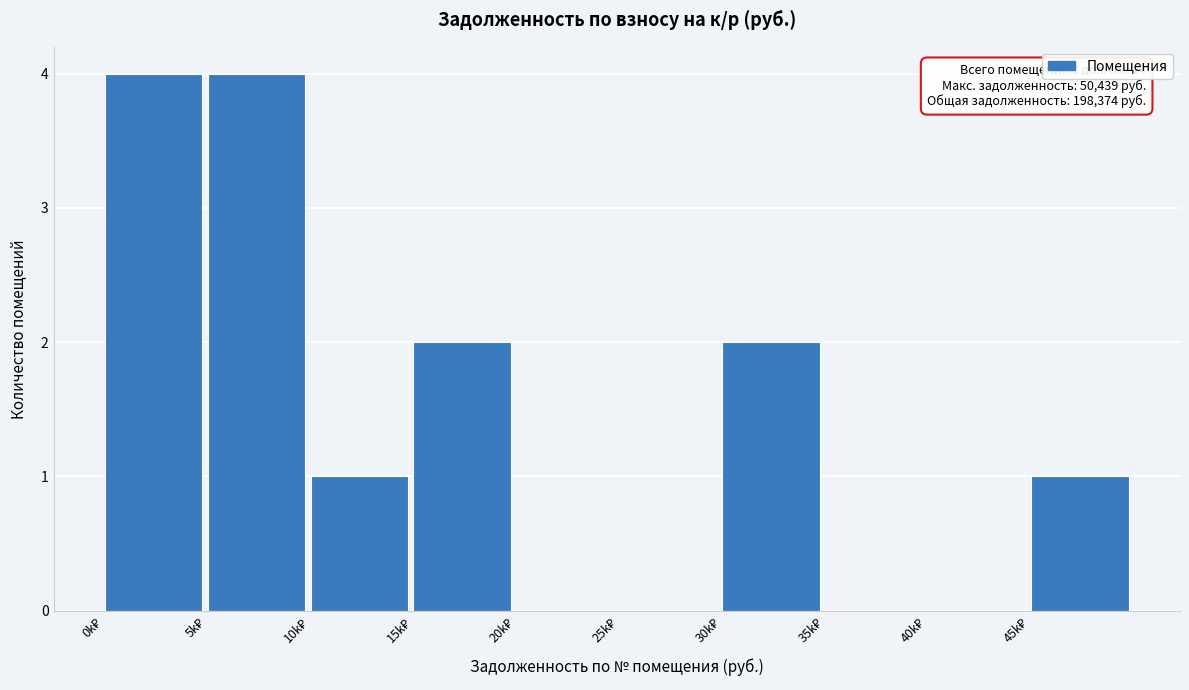

What is the sum of all values?

14